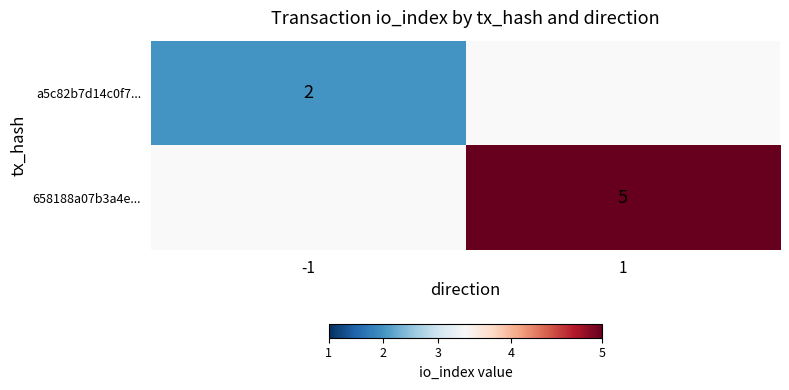

True or false: 658188a07b3a4e... has a value of 5 at 1.

True